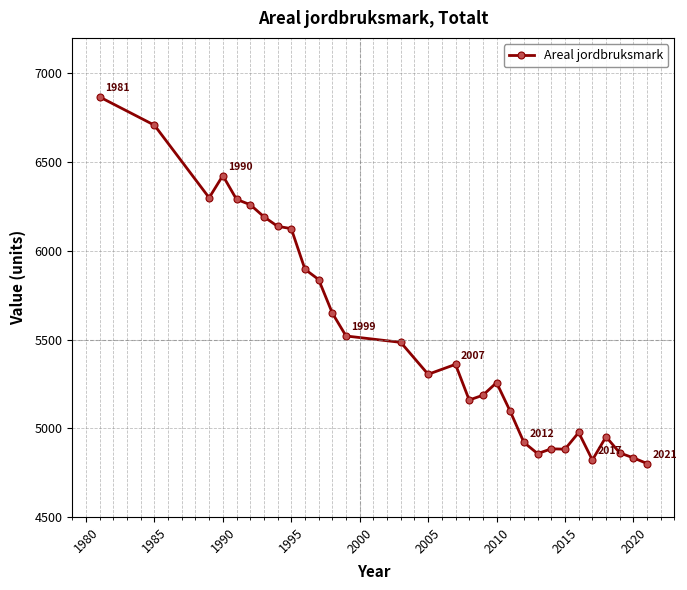

What is the sum of all values?

165838